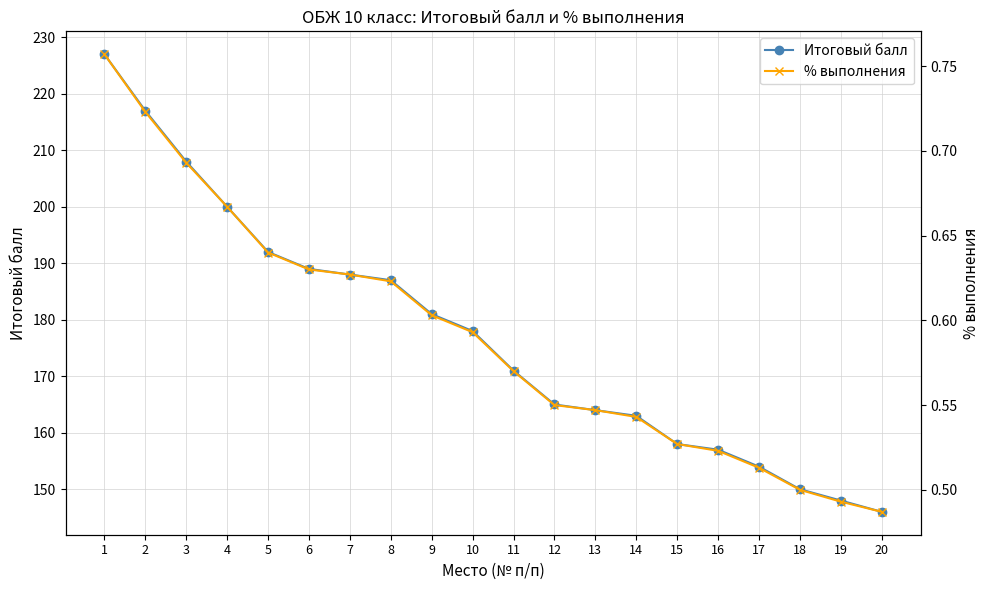

What are all the series names shown in the legend?

Итоговый балл, % выполнения